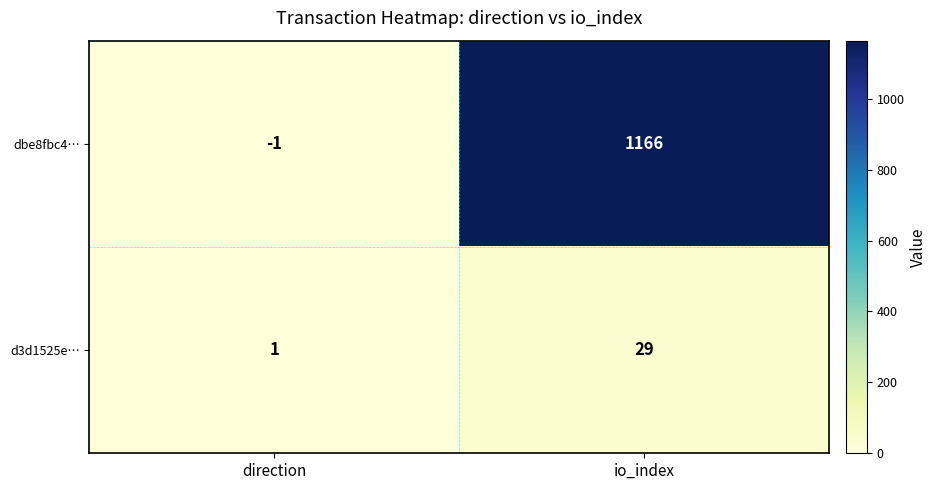

What is the difference between the highest and lowest values at direction?

2